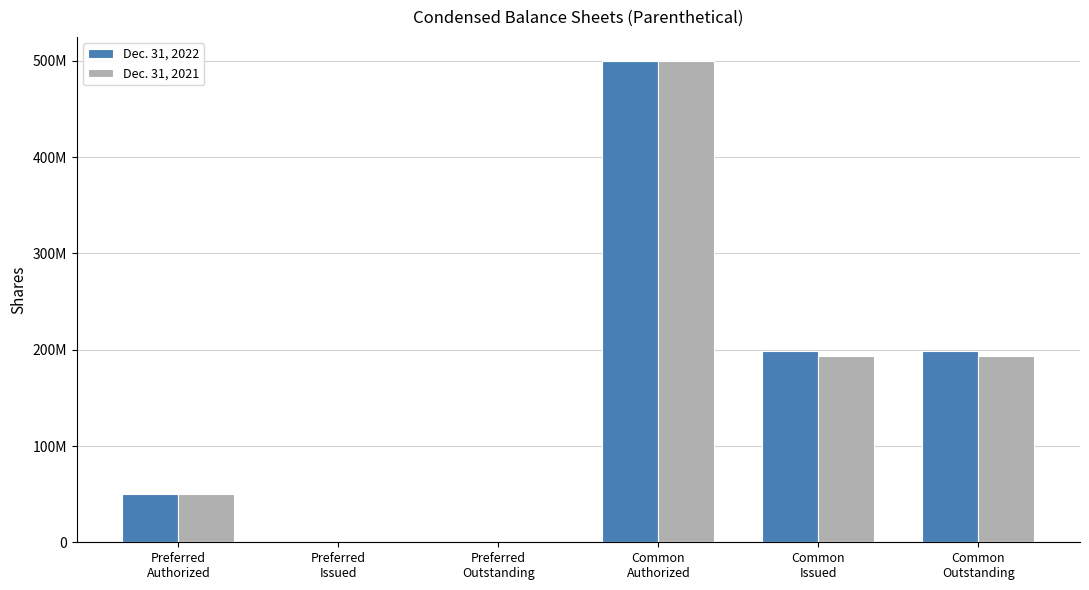

Reading left to right, extract all data points from this chart.

Dec. 31, 2022: Preferred
Authorized=50000000	Preferred
Issued=0	Preferred
Outstanding=0	Common
Authorized=500000000	Common
Issued=198525000	Common
Outstanding=198525000
Dec. 31, 2021: Preferred
Authorized=50000000	Preferred
Issued=0	Preferred
Outstanding=0	Common
Authorized=500000000	Common
Issued=193864000	Common
Outstanding=193864000